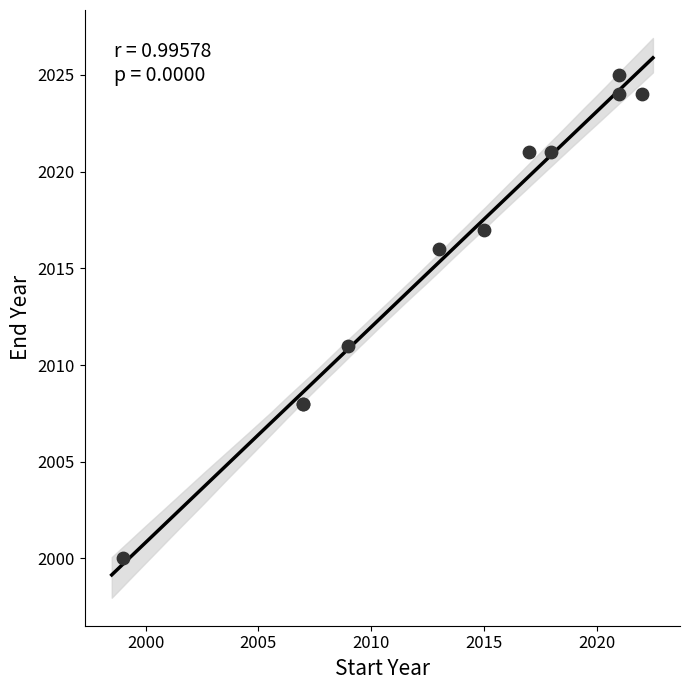

What Y value in the scatter plot is closest to 2012?

2011